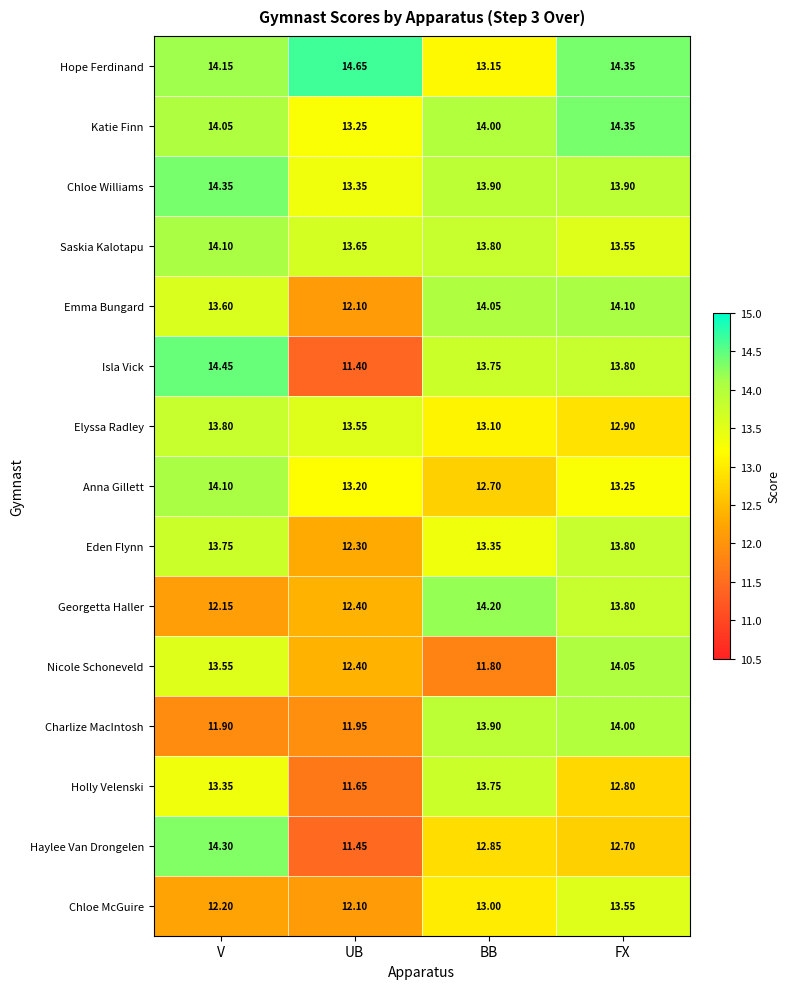

Rank the categories by Charlize MacIntosh value from lowest to highest.

V, UB, BB, FX